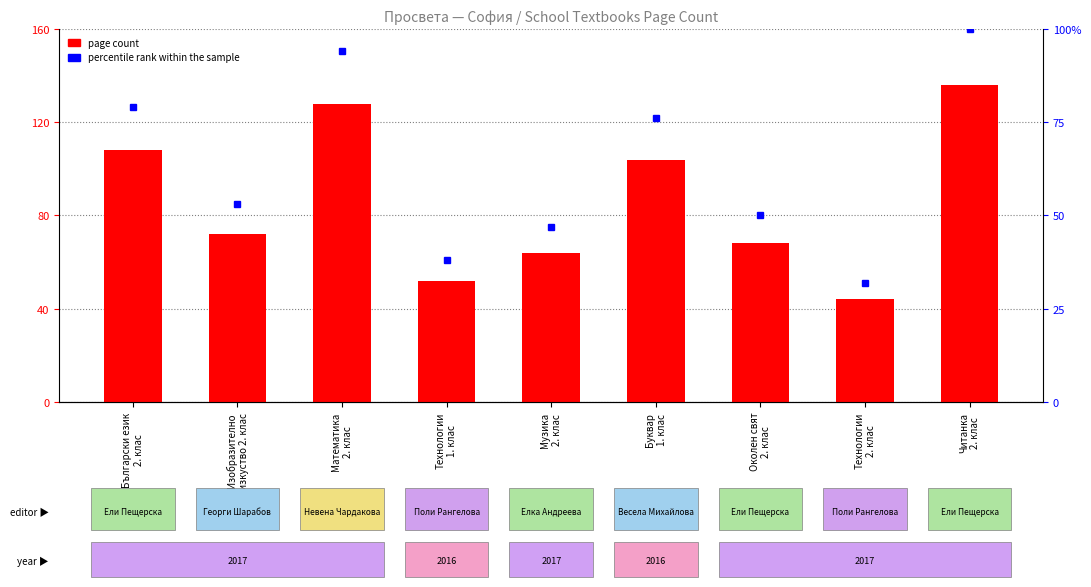

Is it true that the value at Технологии
1. клас is 72?

False